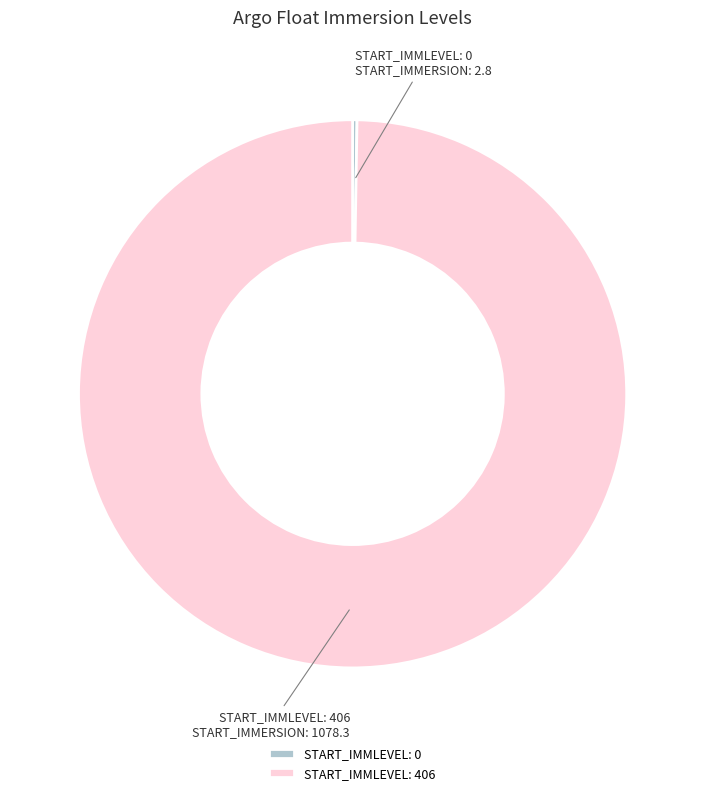

Which category accounts for the majority?

START_IMMLEVEL: 406